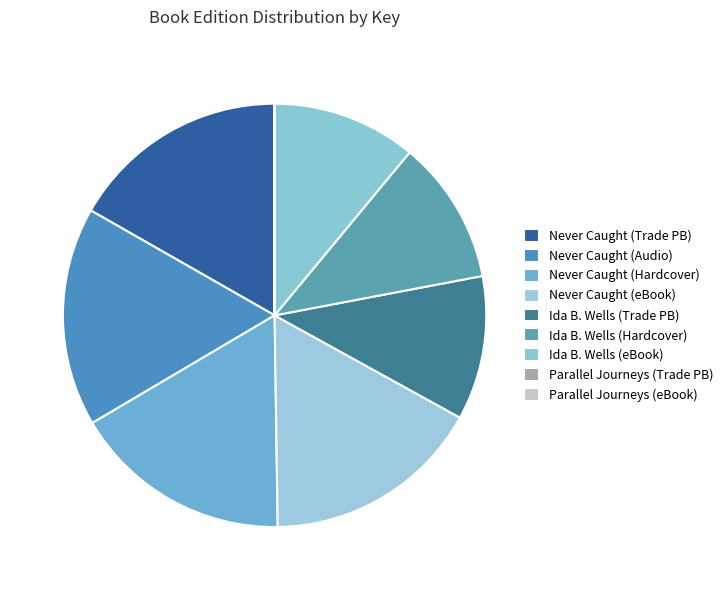

What percentage is the Ida B. Wells (Hardcover) slice, to the nearest percent?

11%